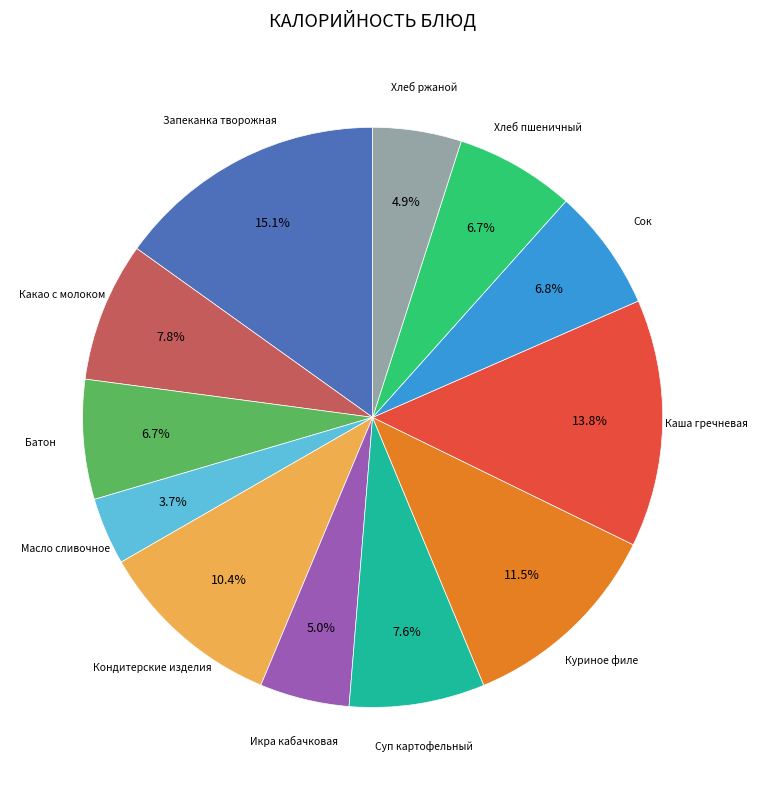

What is the smallest slice in the pie chart?

Масло сливочное